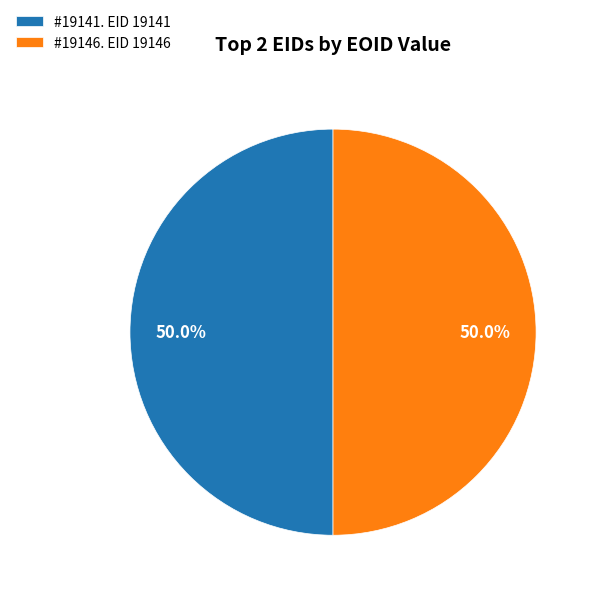

What is the total percentage of #19146. EID 19146 and #19141. EID 19141?

100.0%